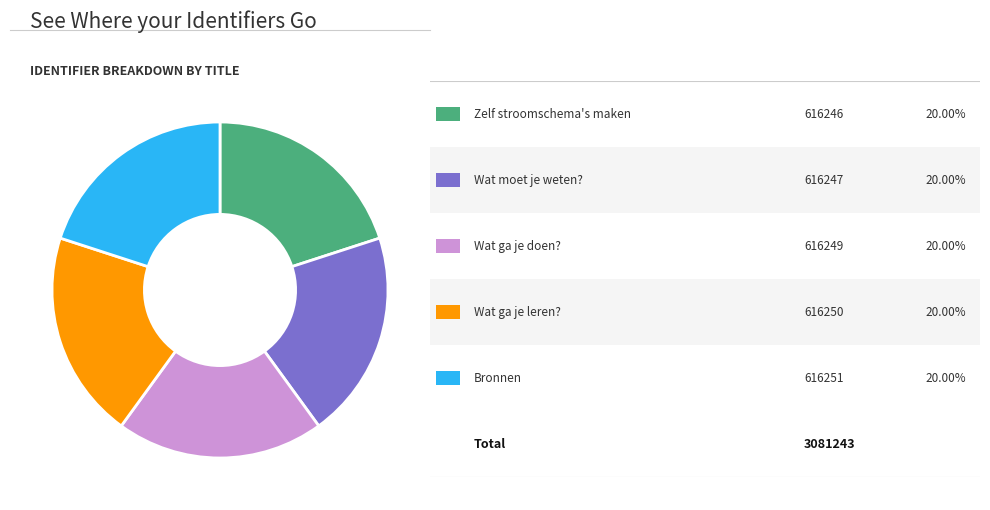

Is there any slice that represents more than half of the pie?

No